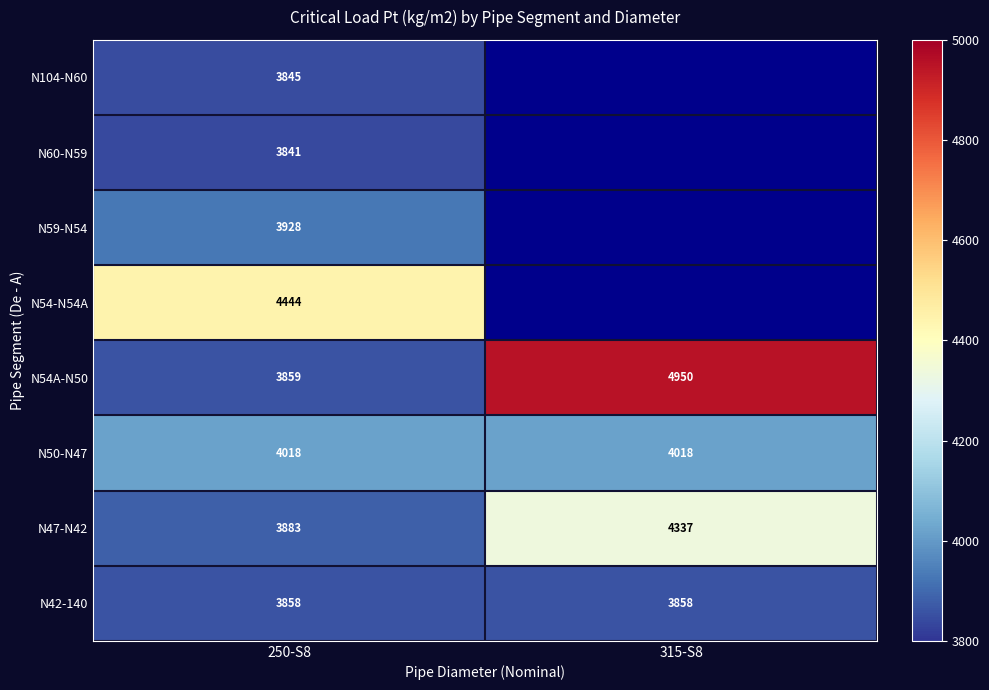

Is the value of N54A-N50 at 315-S8 greater than the value of N50-N47 at 250-S8?

Yes